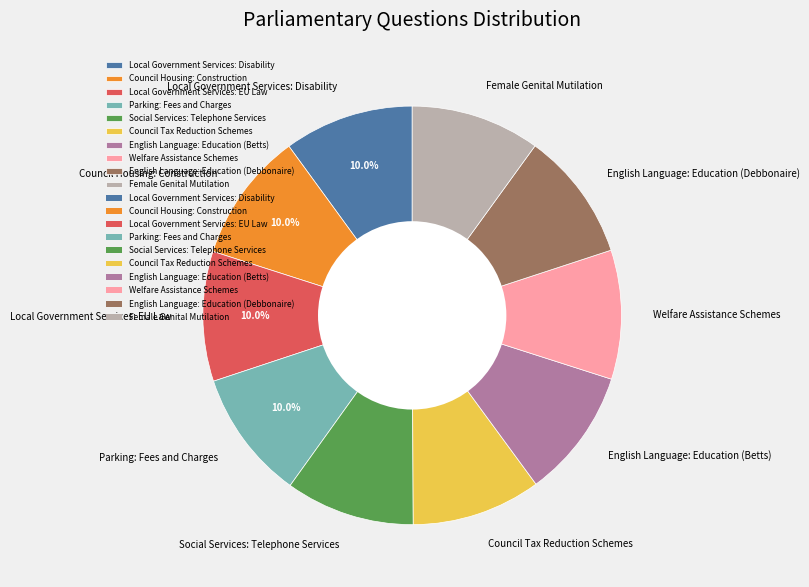

How many segments does this pie chart have?

10